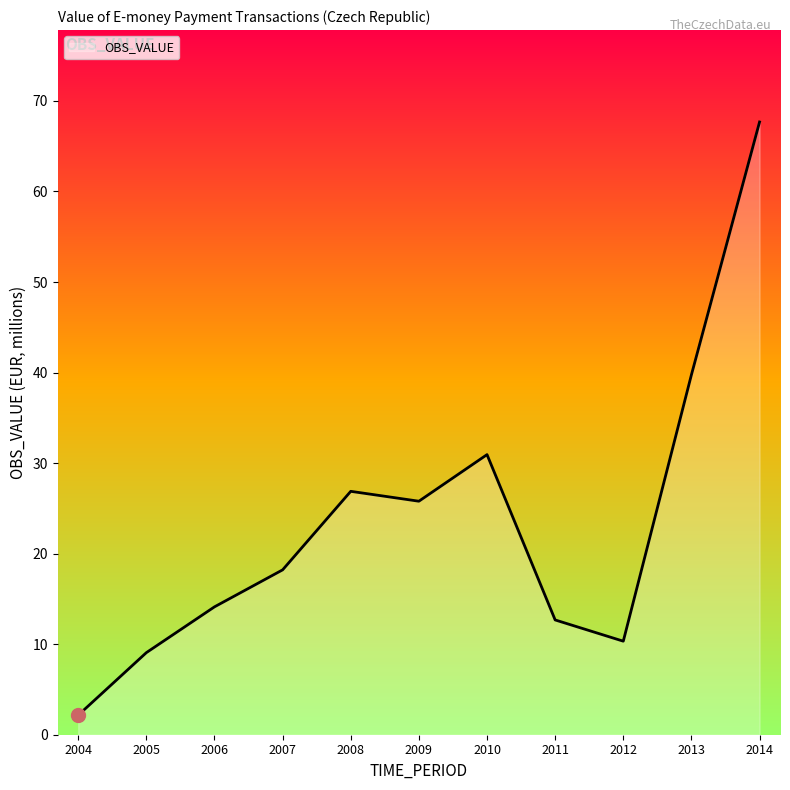

What is the ratio of the value at 2010 to the value at 2008?

1.2